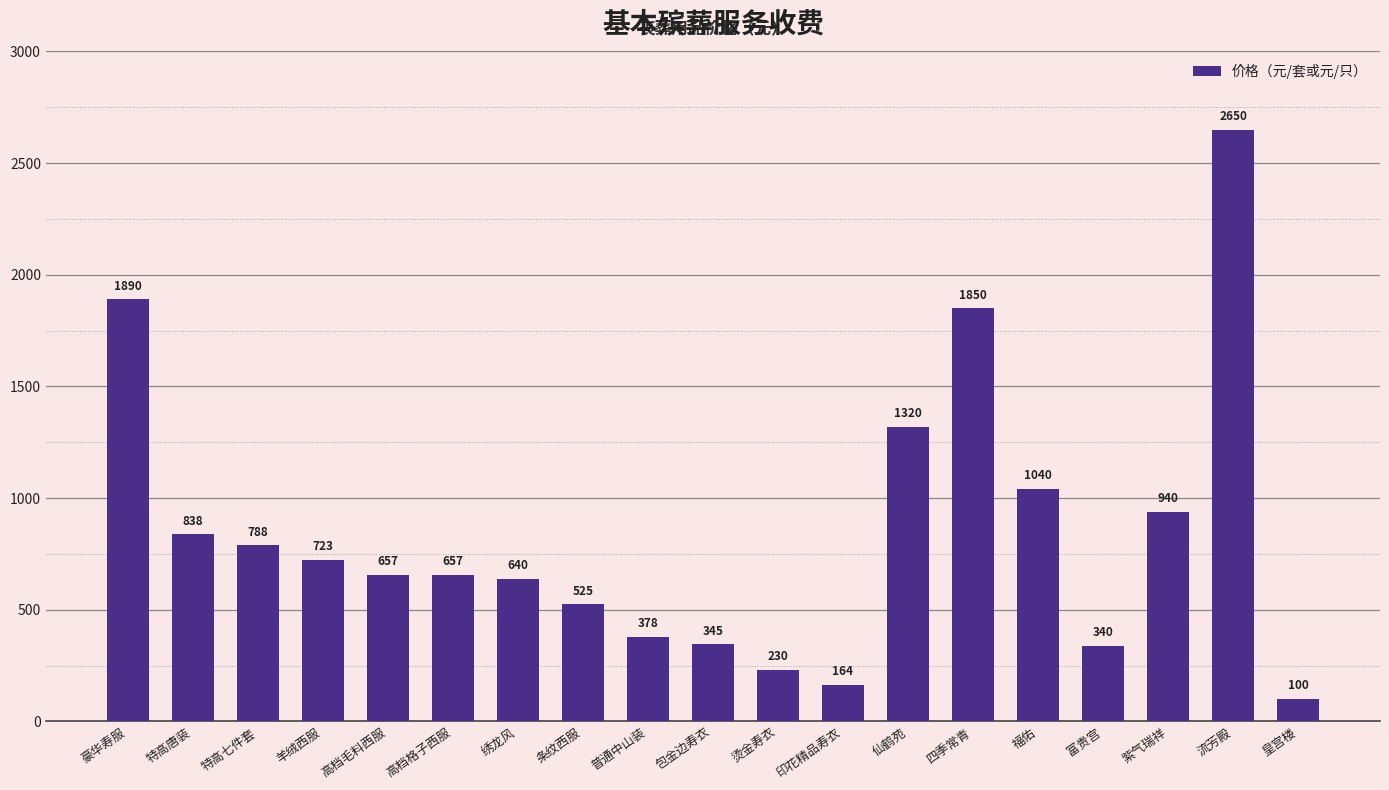

At which label does the data first exceed 657?

豪华寿服